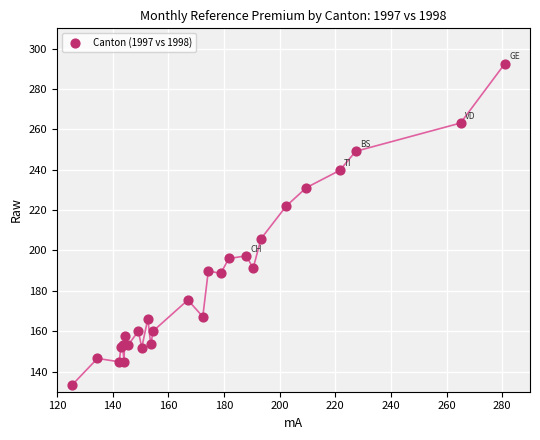

What Y value in the scatter plot is closest to 212?

205.8